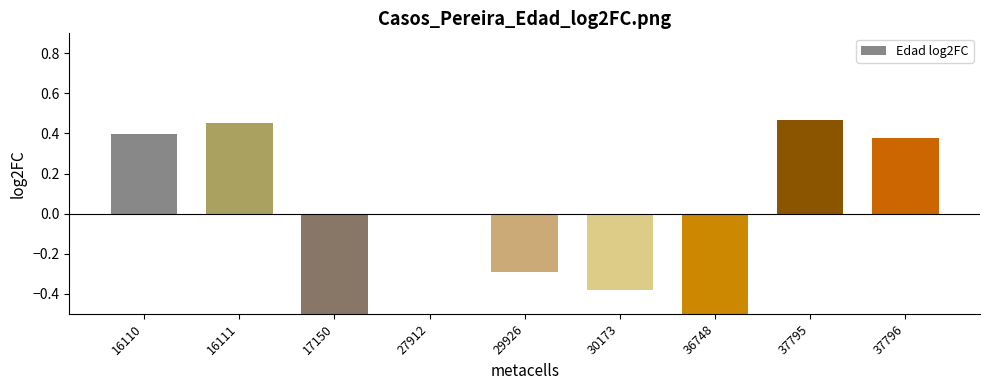

What value does the data have at 17150?

-1.3